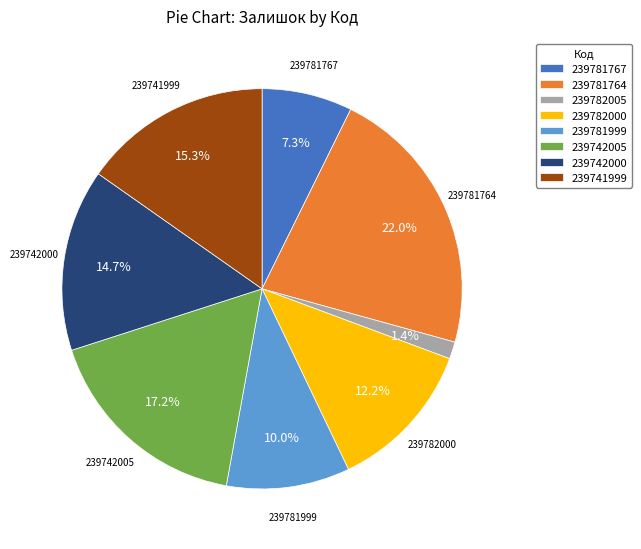

Which slice is the smallest?

239782005